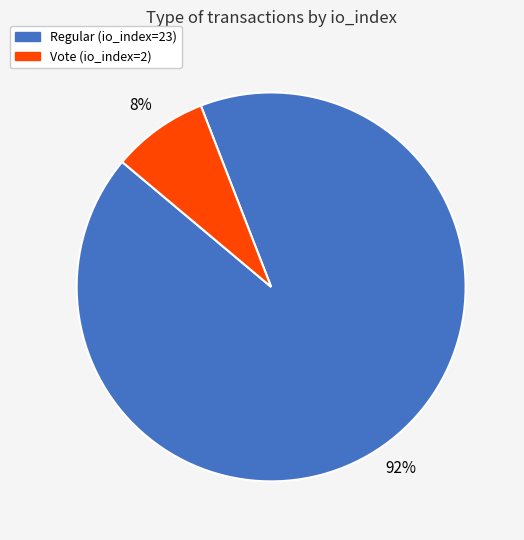

Which slice is the smallest?

Vote (io_index=2)